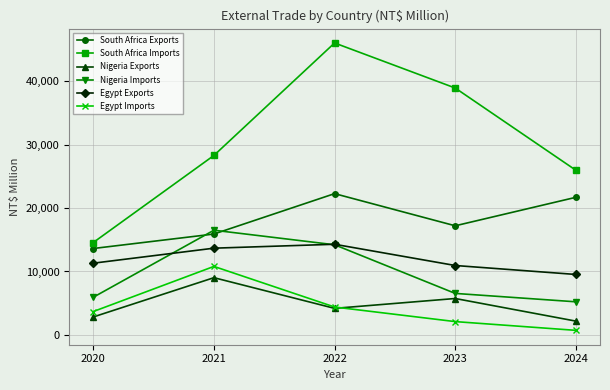

Which series has the largest range (max minus min)?

South Africa Imports